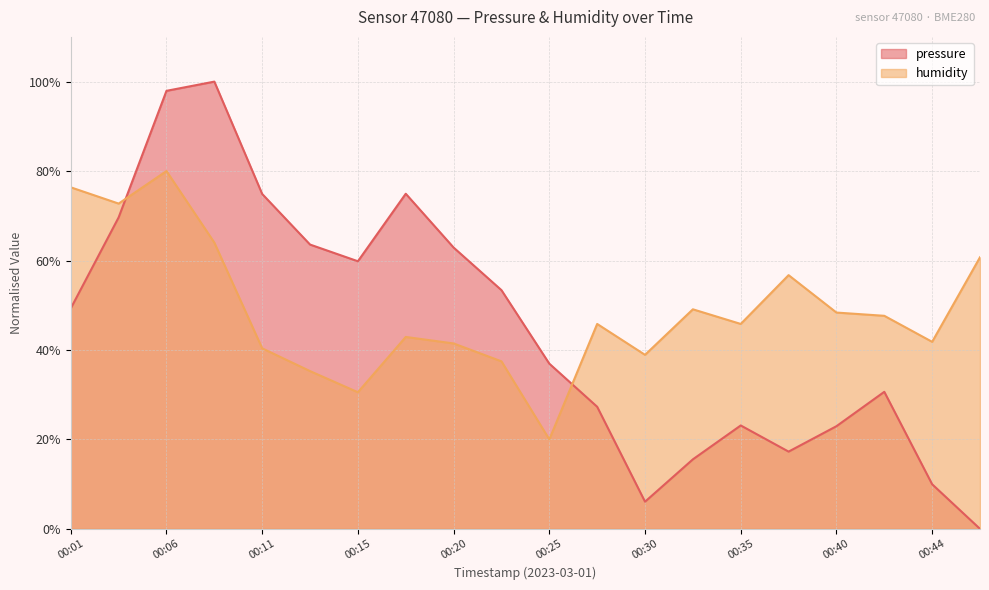

What is the sum of the humidity values at 00:15 and 00:20?

72.0